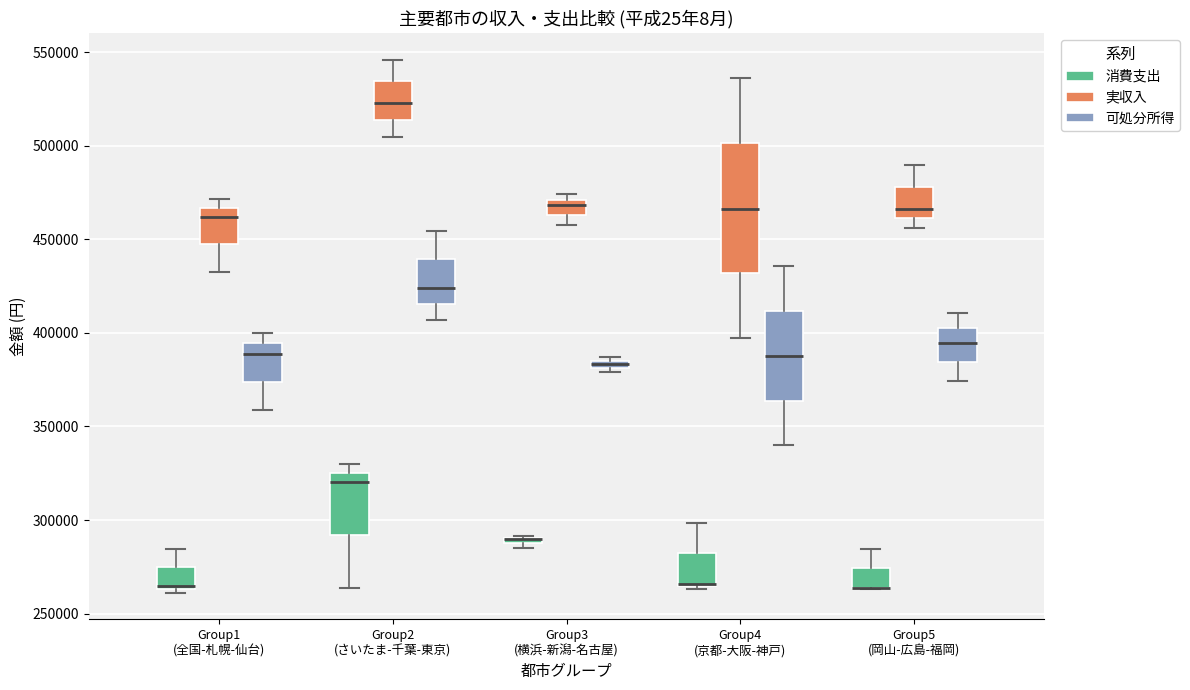

Which box is the tallest, from its lower edge to its upper edge?

Group4 (京都-大阪-神戸) (実収入)